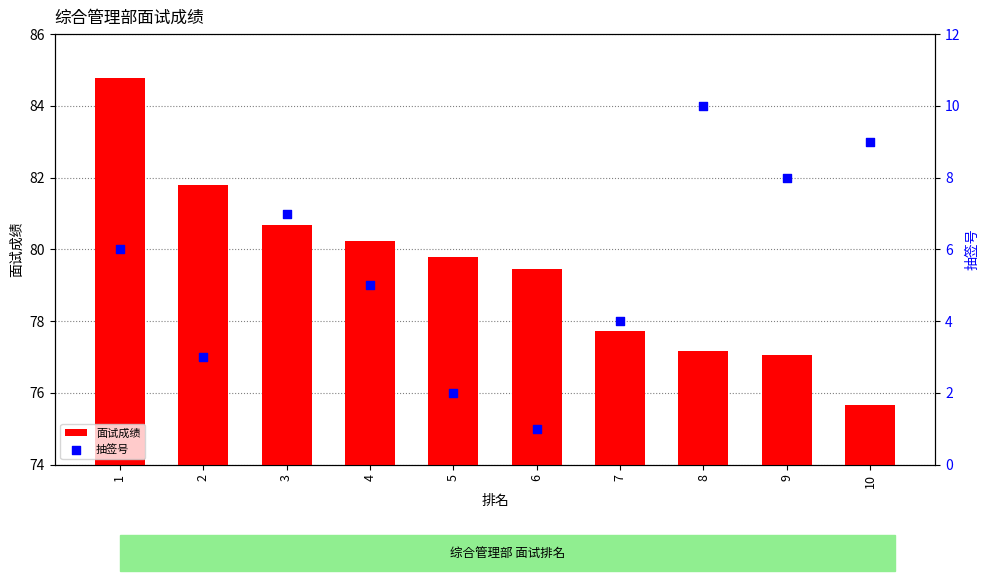

What is the total value across all series at 10?

84.7